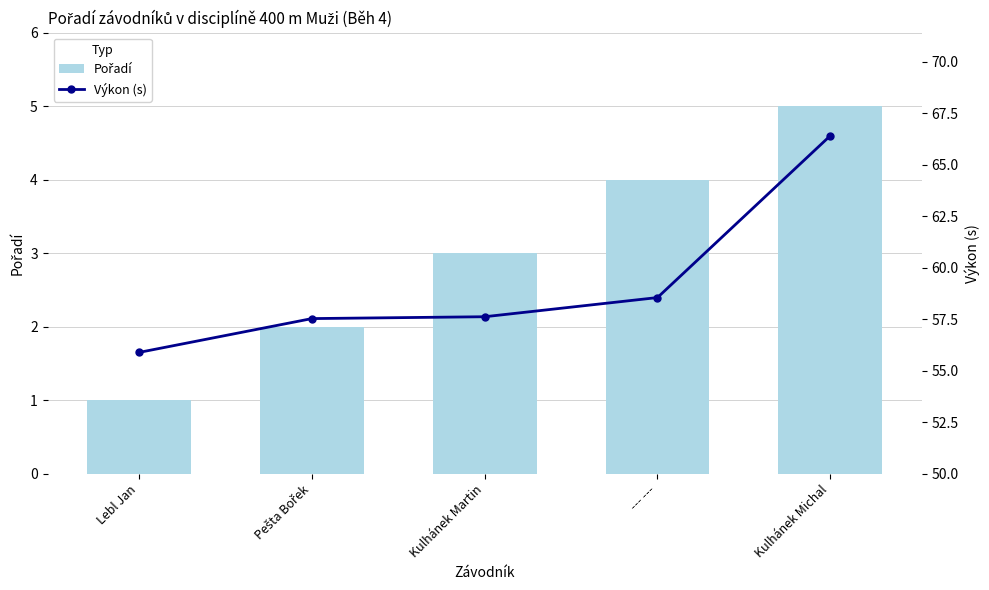

At which label does Výkon (s) first exceed 57?

Pešta Bořek